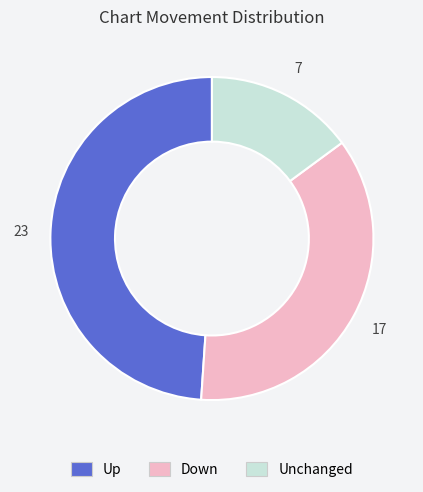

Is there any slice that represents more than half of the pie?

No